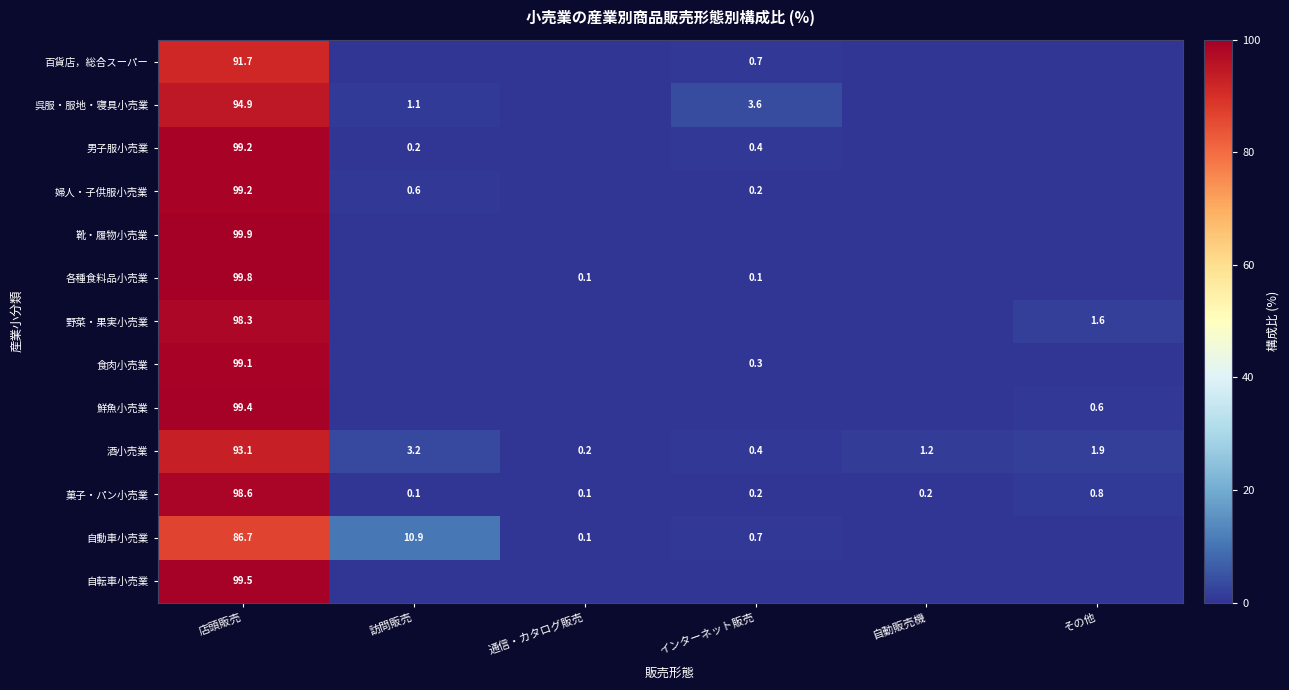

The 野菜・果実小売業 series shows 98.3 at 店頭販売. True or false?

True